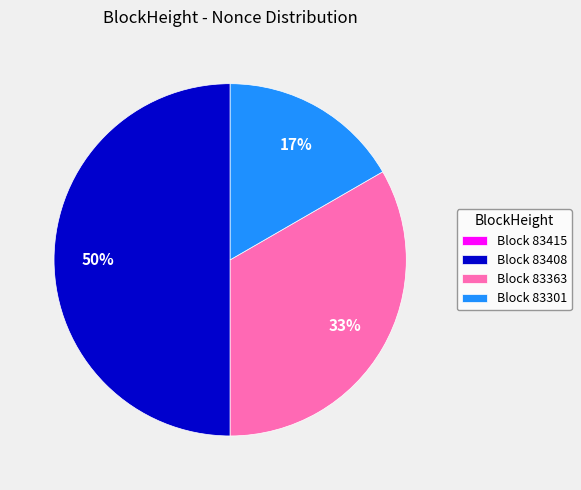

Does Block 83301 account for over 50% of the chart?

No